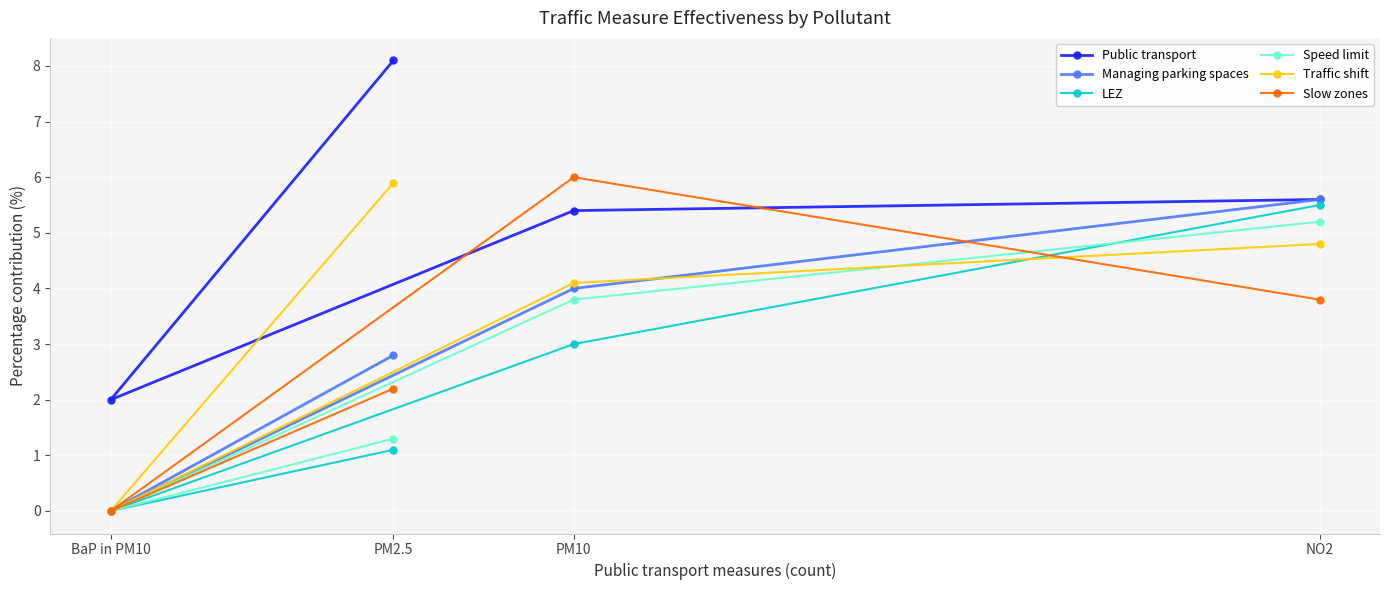

What is the difference between the second highest and second lowest values in the Speed limit series?

2.5